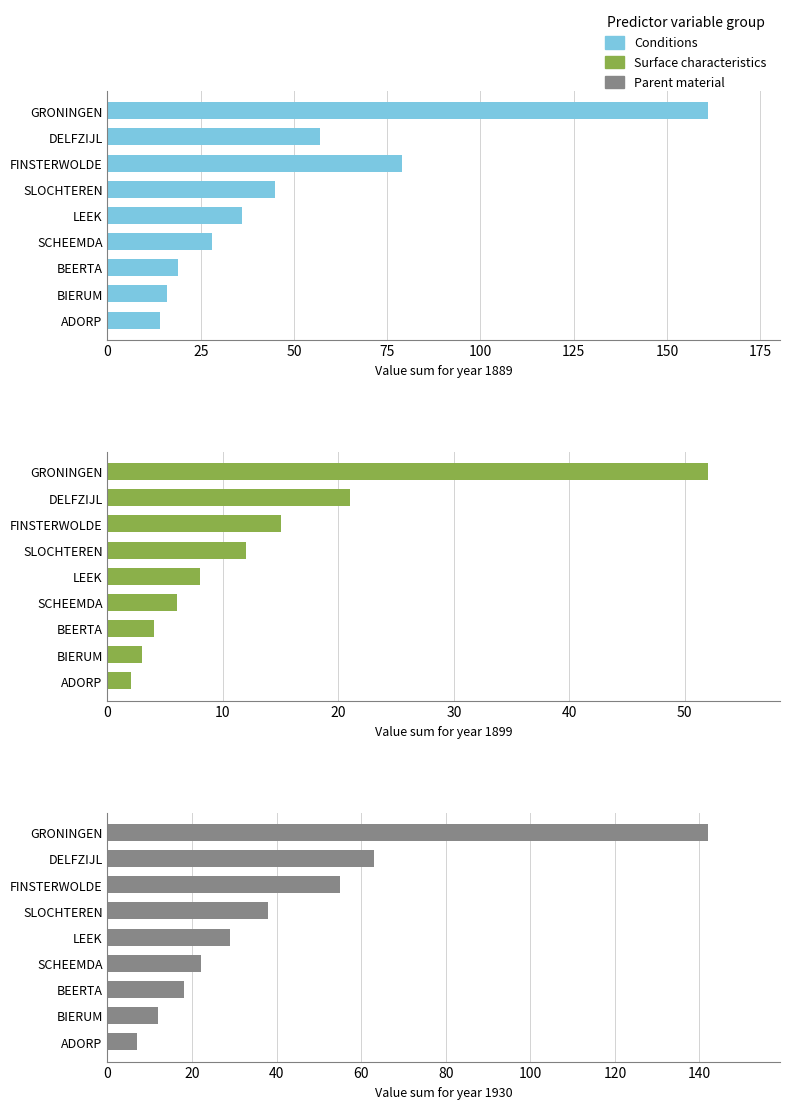

Does the chart contain stacked bars?

No